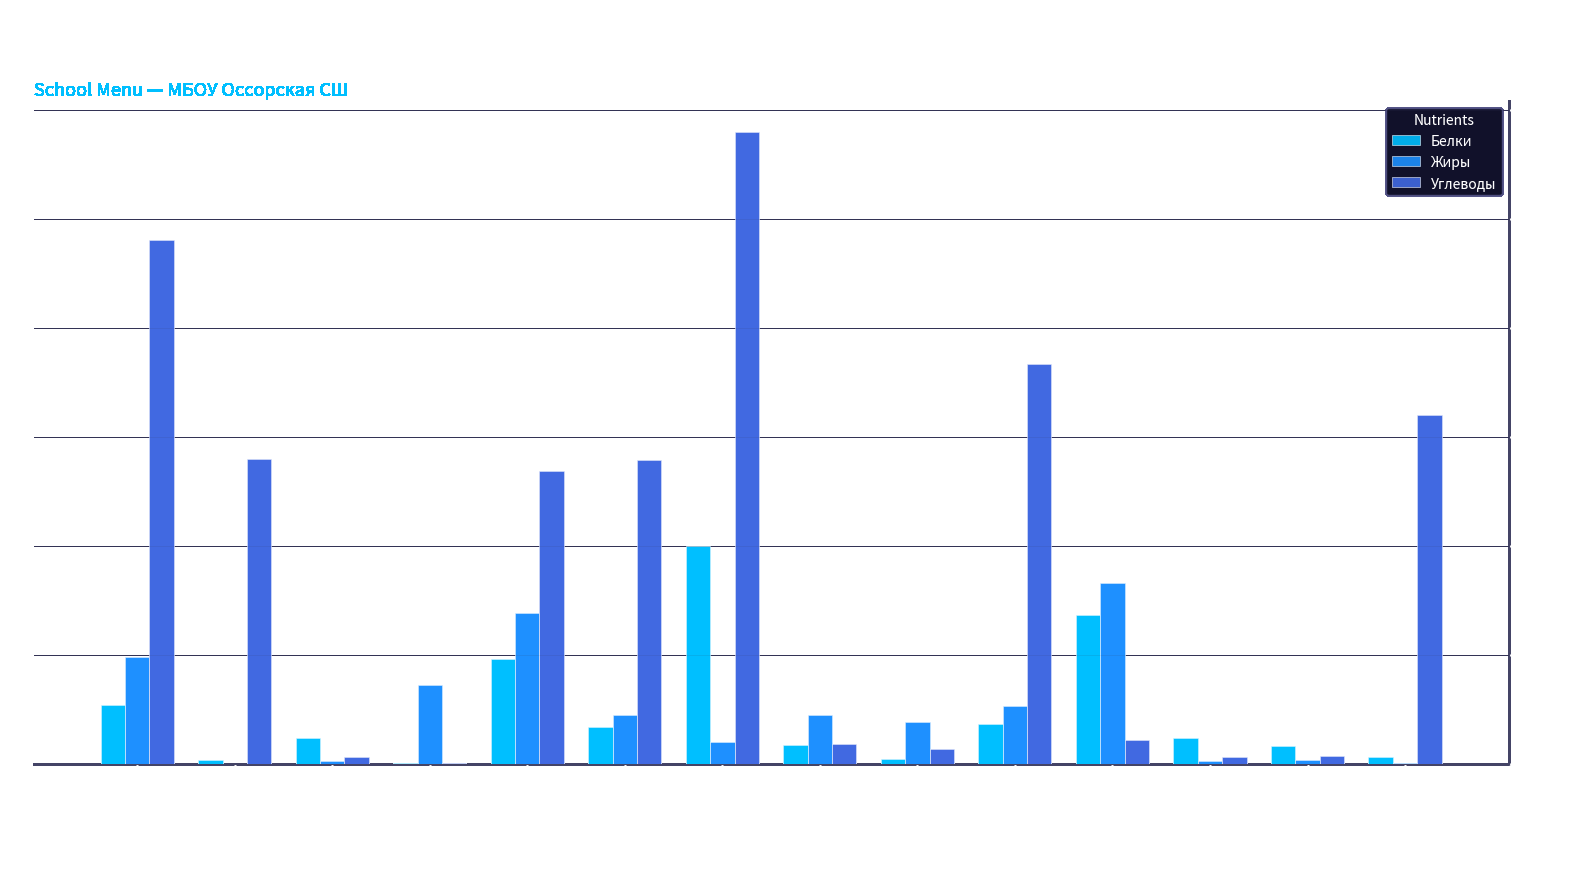

What is the sum of the Жиры values at печенье and колбаса в тесте?

18.4